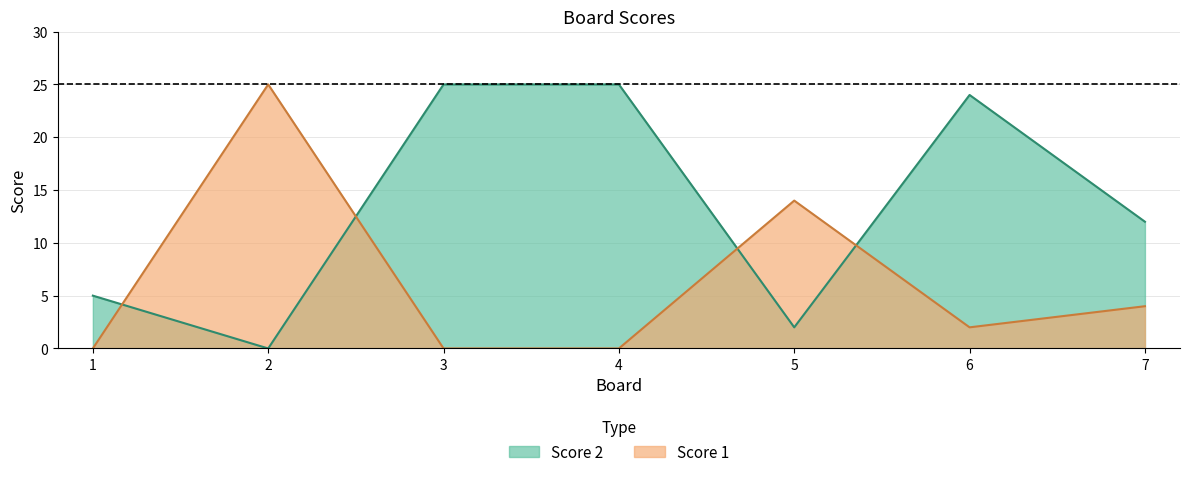

Is the value of Score 1 at 2 greater than the value of Score 2 at 5?

Yes